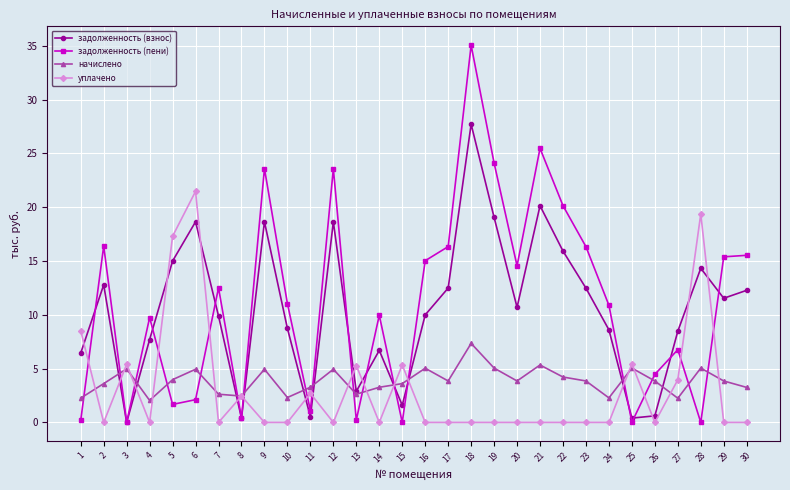

What is the approximate value of задолженность (пени) at 10?

11.0